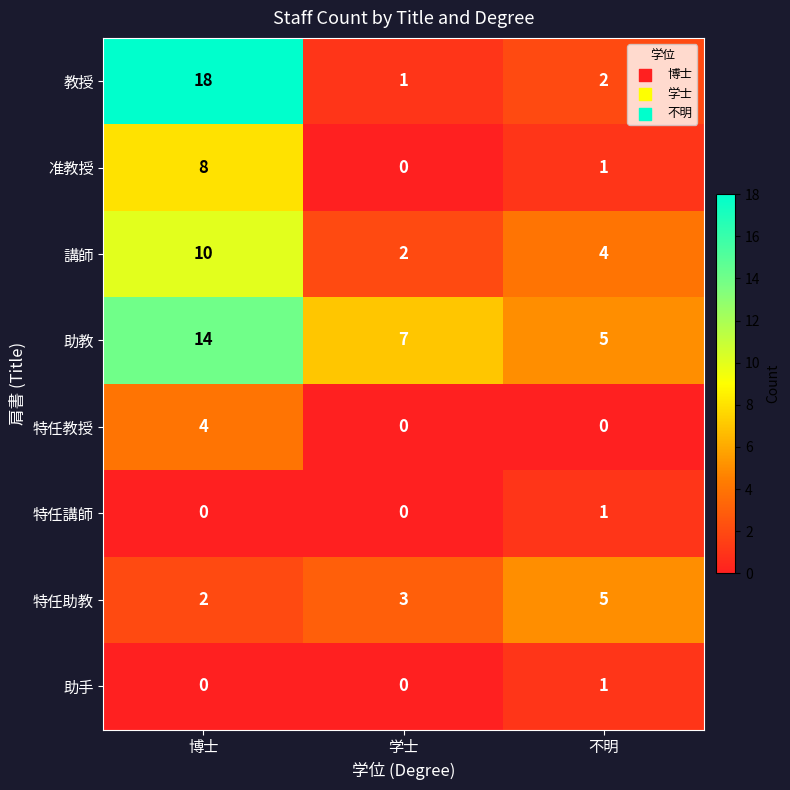

At how many categories does at least one series exceed 1?

3